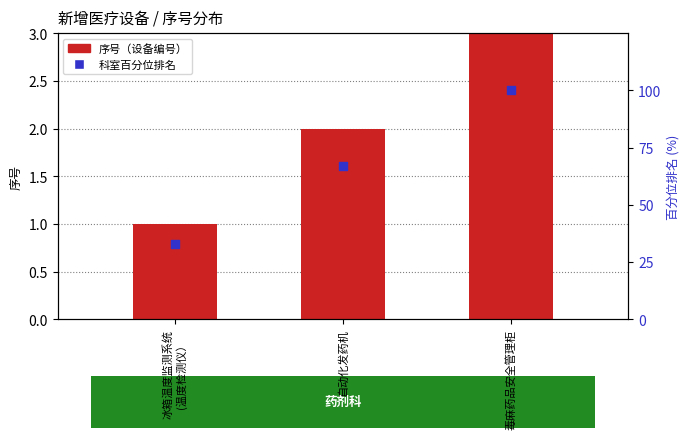

Which series reaches the maximum Y coordinate?

科室百分位排名